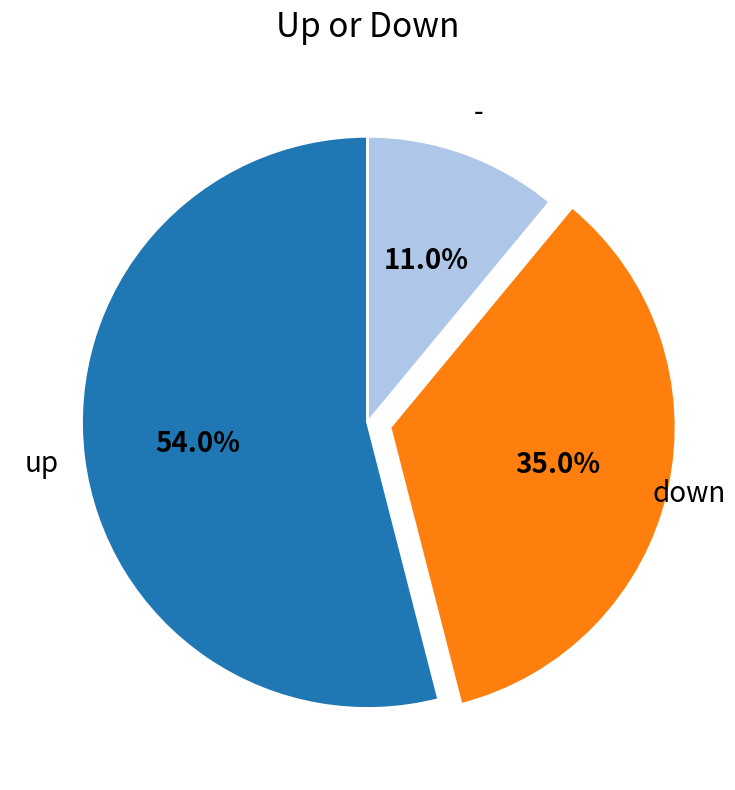

Which slice is the largest?

up